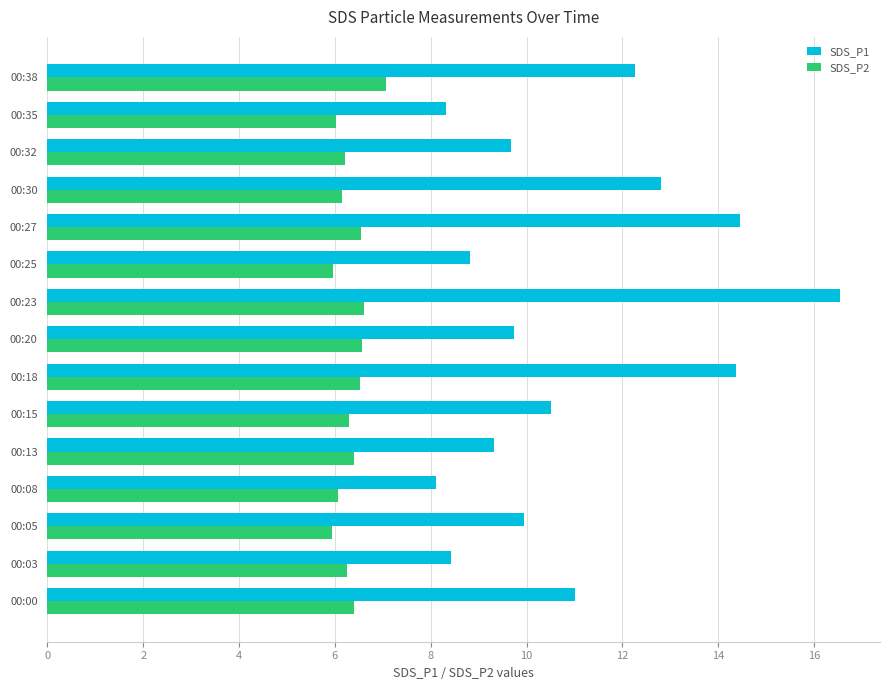

What is the average value of the SDS_P2 series?

6.3